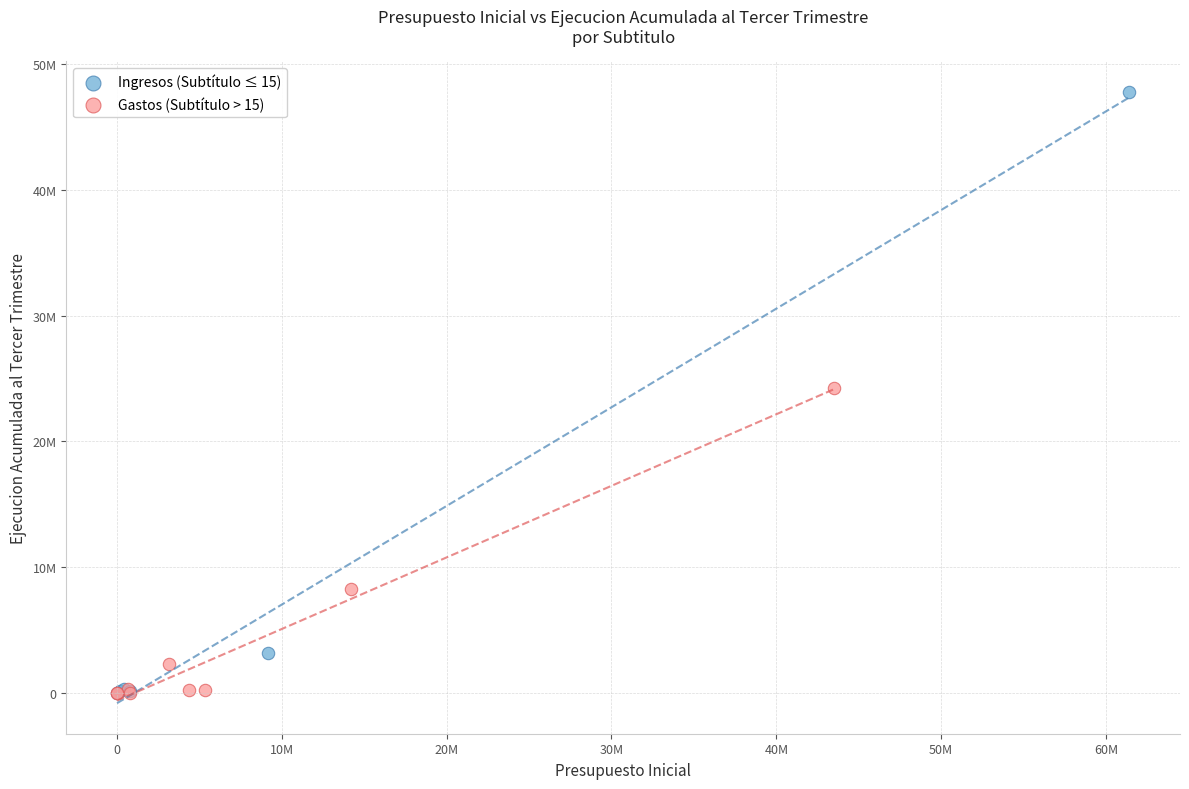

Which series has the widest spread of Y values?

Ingresos (Subtítulo ≤ 15)